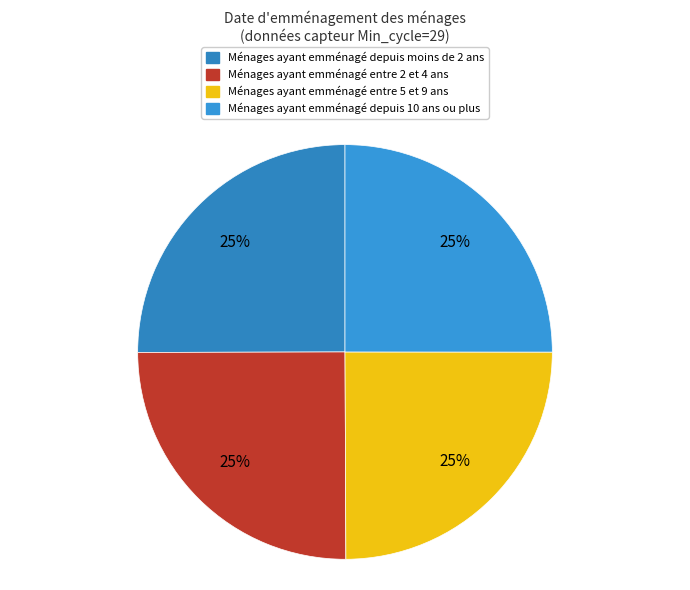

How many segments does this pie chart have?

4